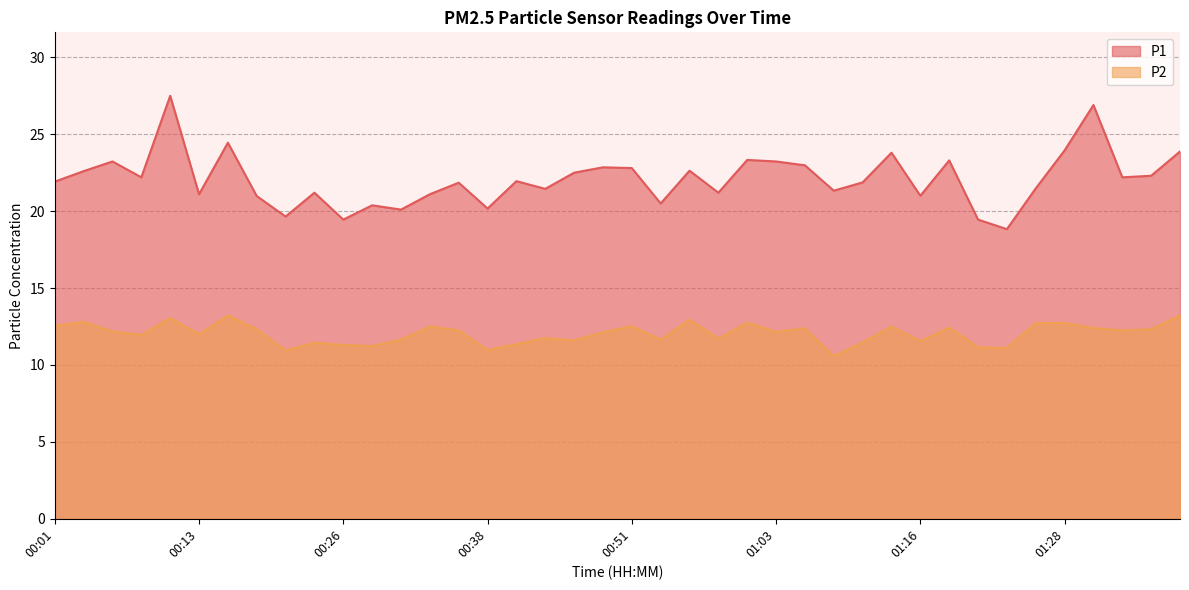

What is the greatest value displayed?

27.5